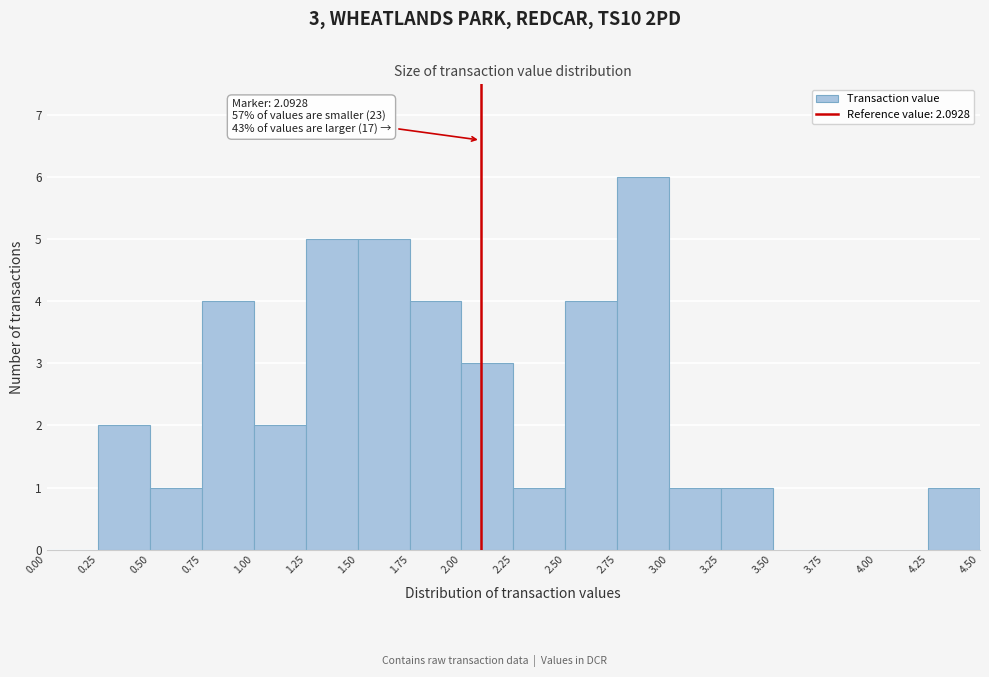

Which range on the x-axis has the tallest bar?

2.75 to 3.00